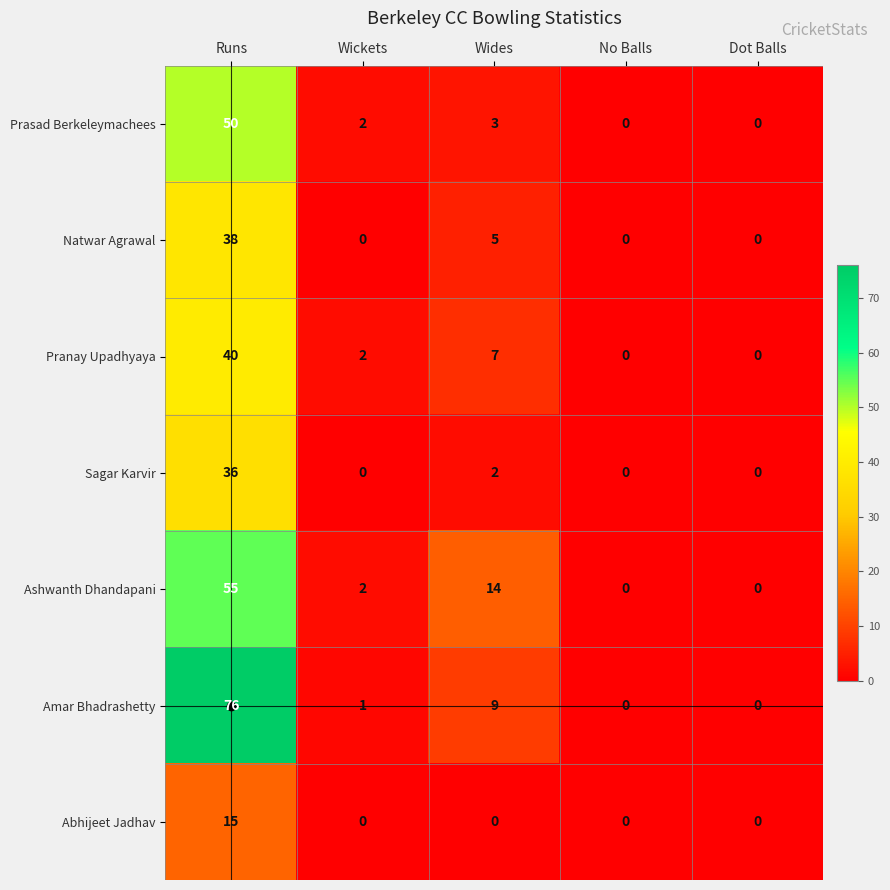

List the series in order of their peak value, highest first.

Amar Bhadrashetty, Ashwanth Dhandapani, Prasad Berkeleymachees, Pranay Upadhyaya, Natwar Agrawal, Sagar Karvir, Abhijeet Jadhav